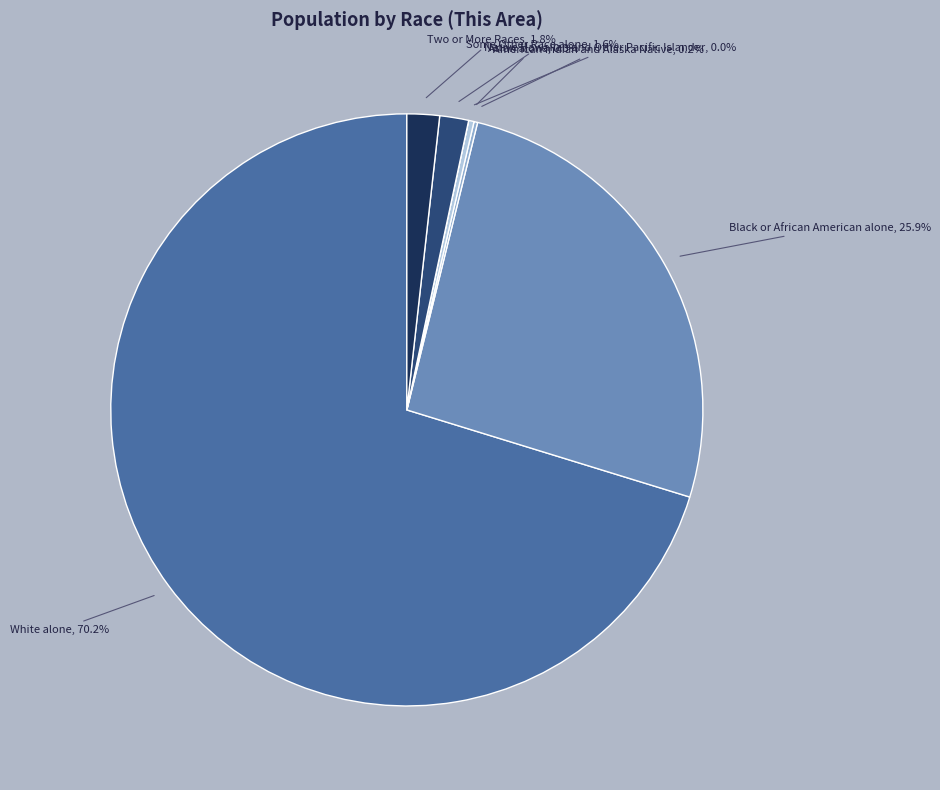

Is the sum of Black or African American alone and Asian alone greater than half?

No